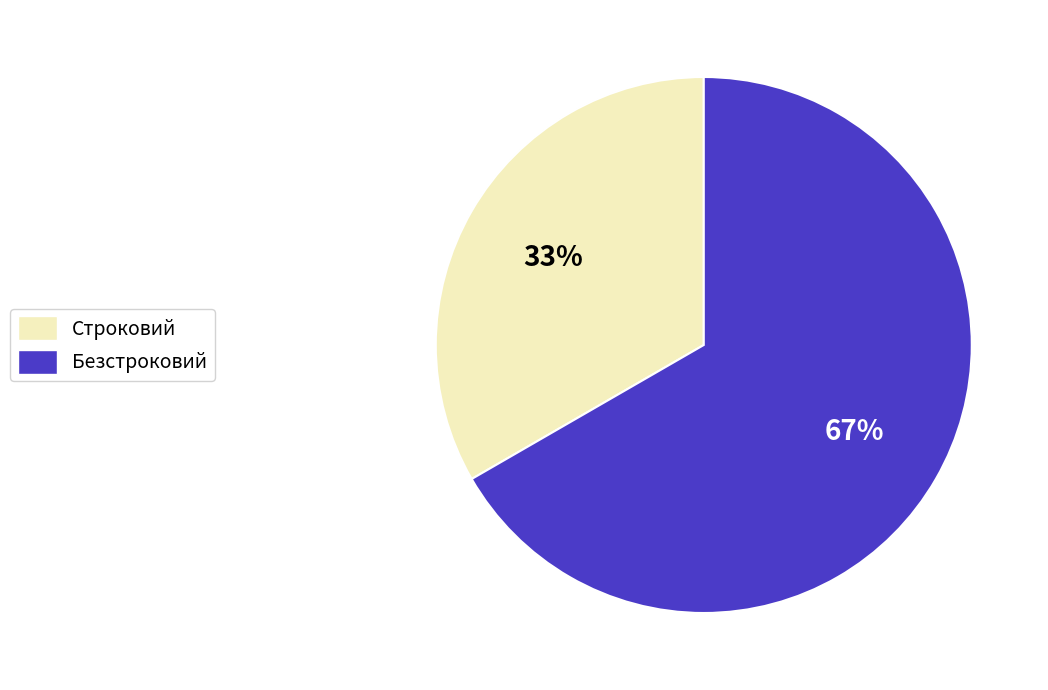

Which slice represents more than half of the pie?

Безстроковий